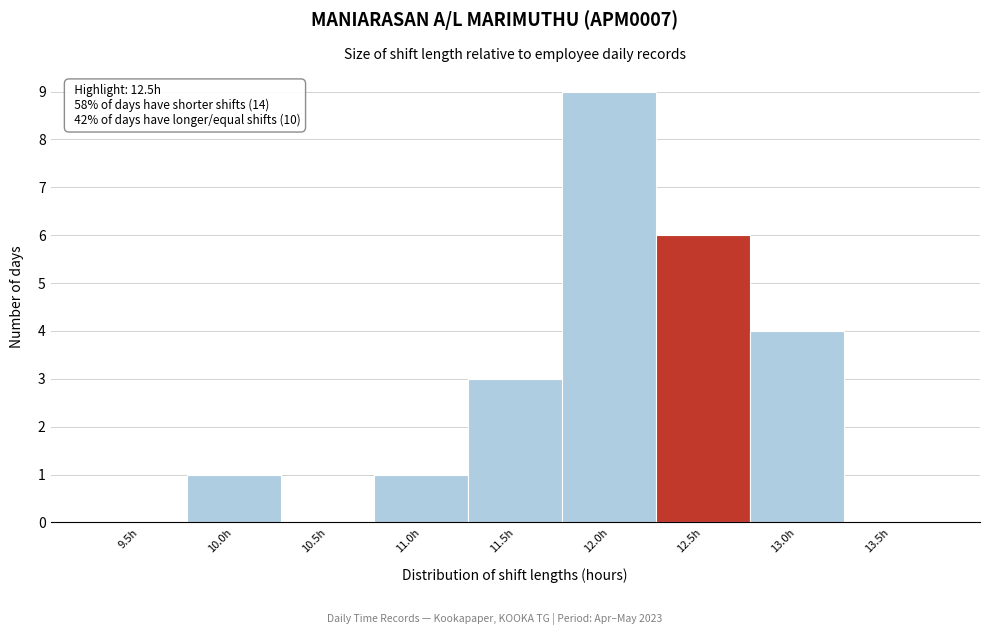

Reading left to right, list all the values displayed in this chart.

9.5h=0	10.0h=1	10.5h=0	11.0h=1	11.5h=3	12.0h=9	12.5h=6	13.0h=4	13.5h=0